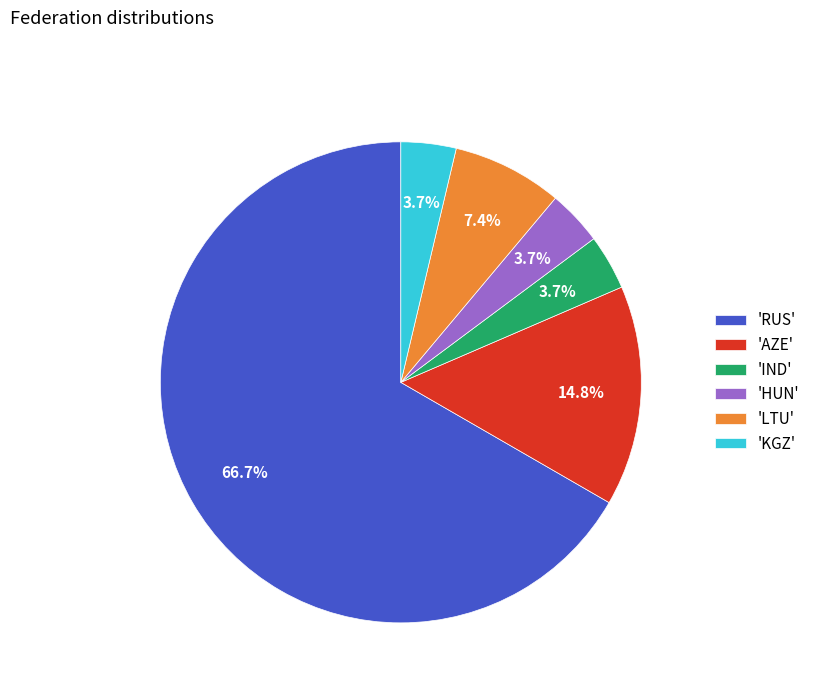

What is the majority slice?

'RUS'